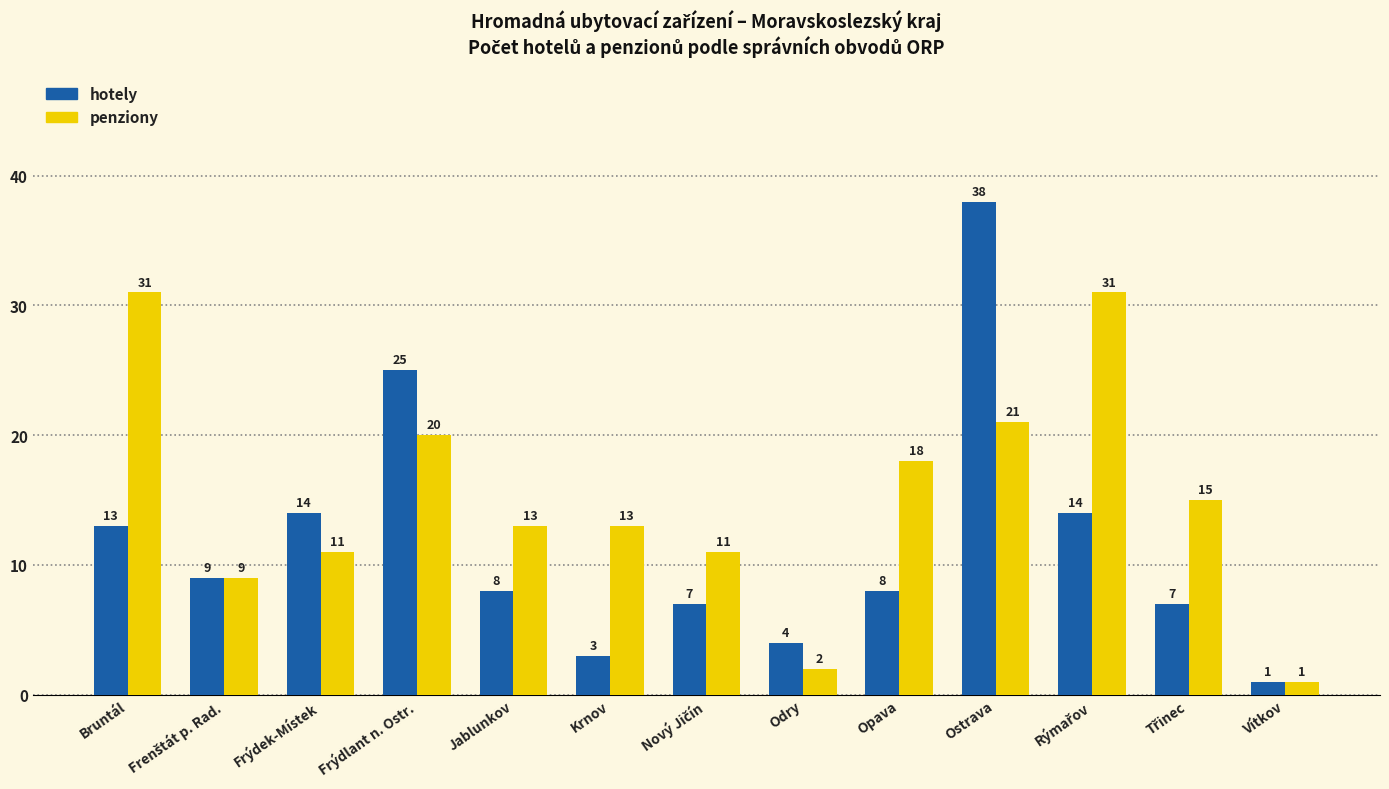

What is the total value across all series at Ostrava?

59